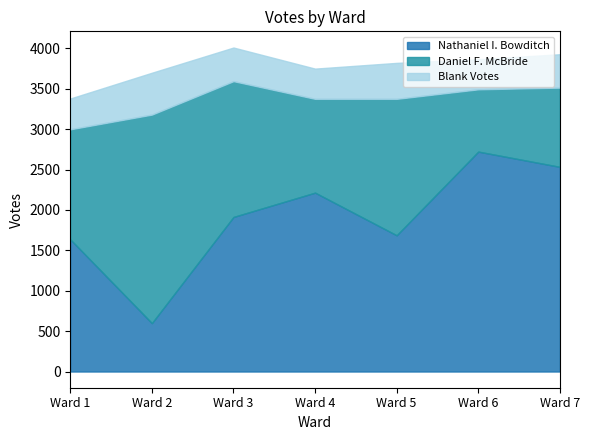

Which has a higher value, Ward 5 or Ward 2?

Ward 5